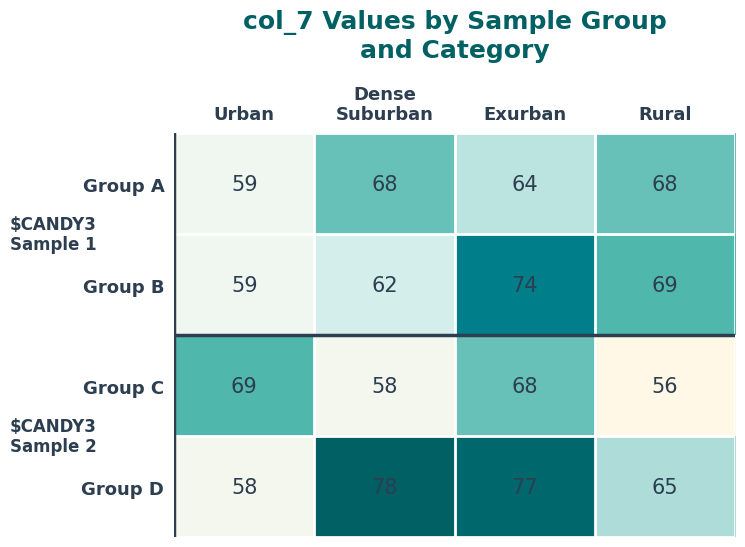

Reading right to left, transcribe all the data shown in this chart.

Group A: 68	64	68	59
Group B: 69	74	62	59
Group C: 56	68	58	69
Group D: 65	77	78	58